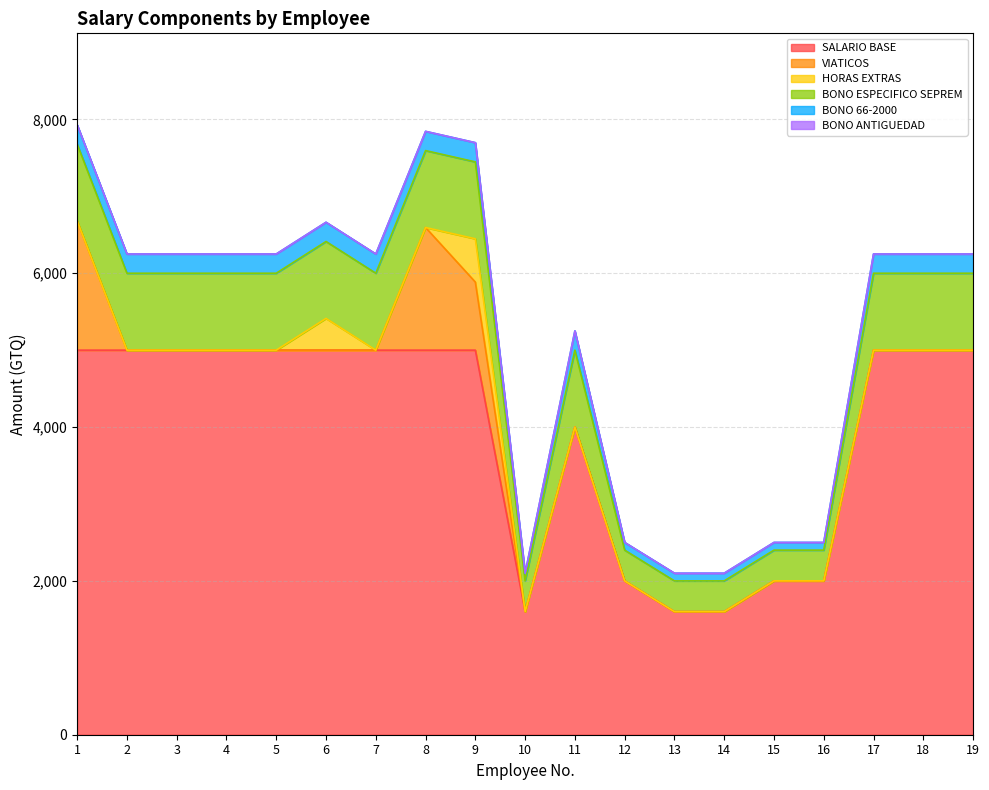

What is the difference between the maximum and second lowest values in the SALARIO BASE series?

3400.0